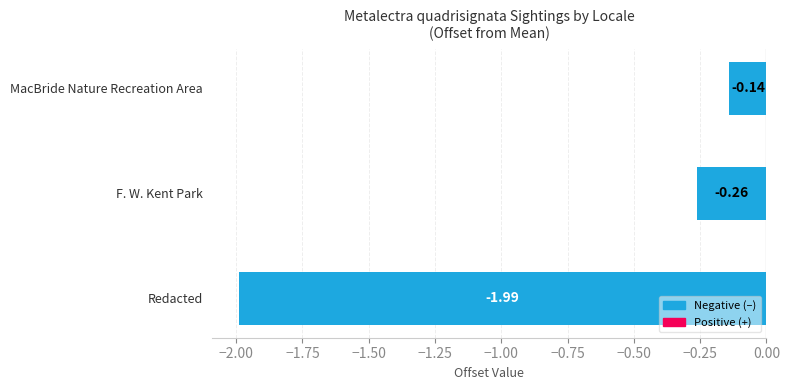

What is the value of the 2nd bar from the left?

-0.3